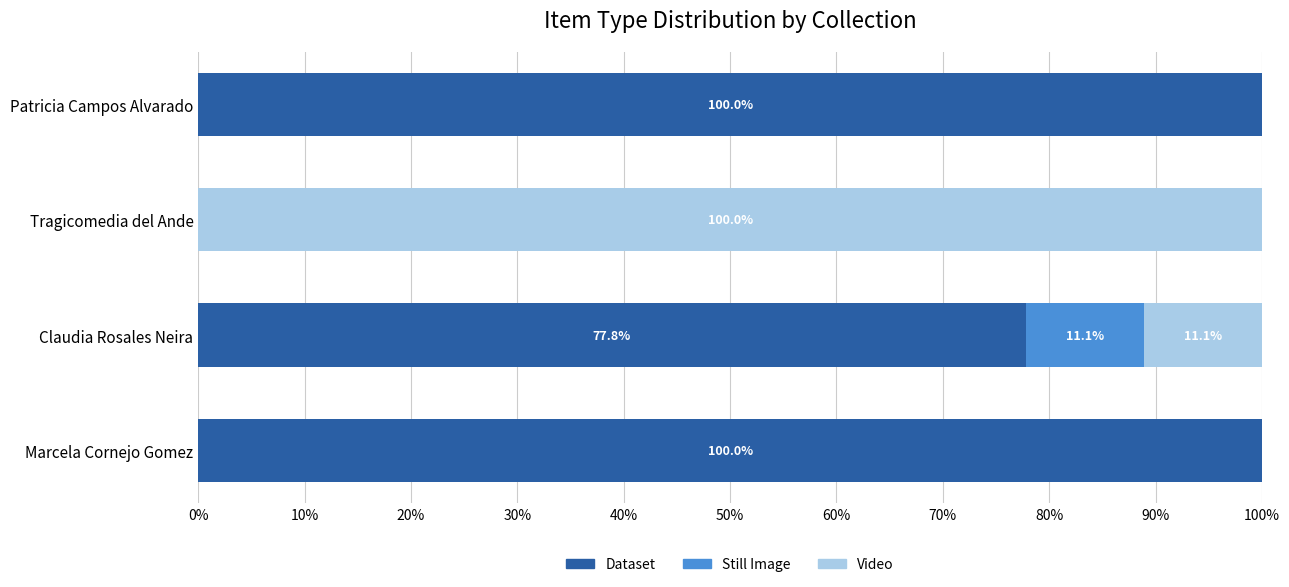

The value of Dataset at Tragicomedia del Ande is -46.5. True or false?

False